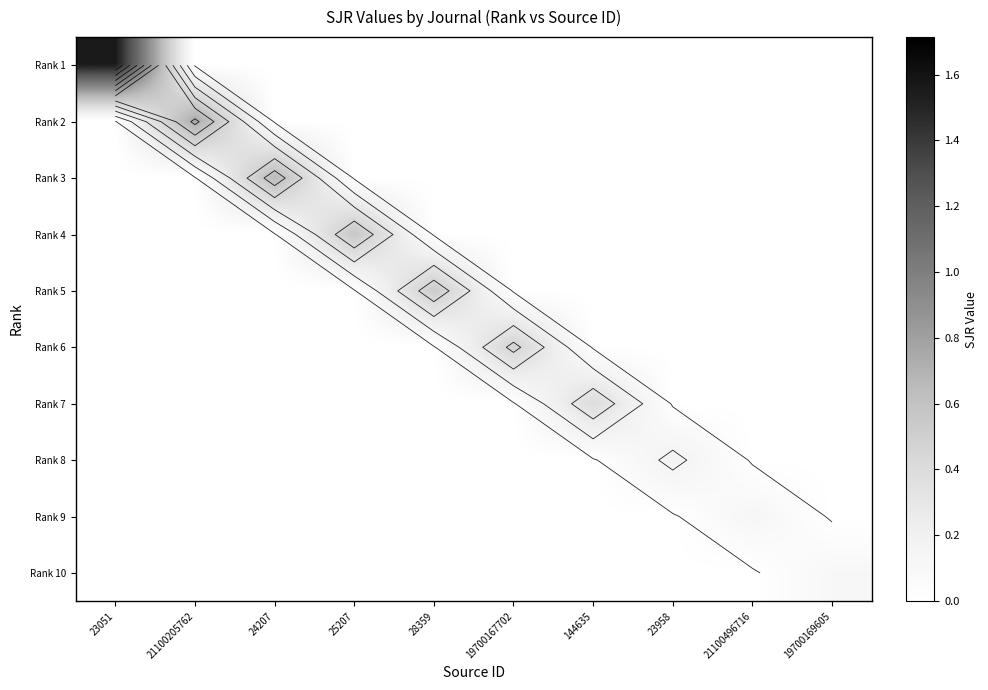

Is the value of Rank 3 at 144635 greater than the value of Rank 2 at 144635?

No